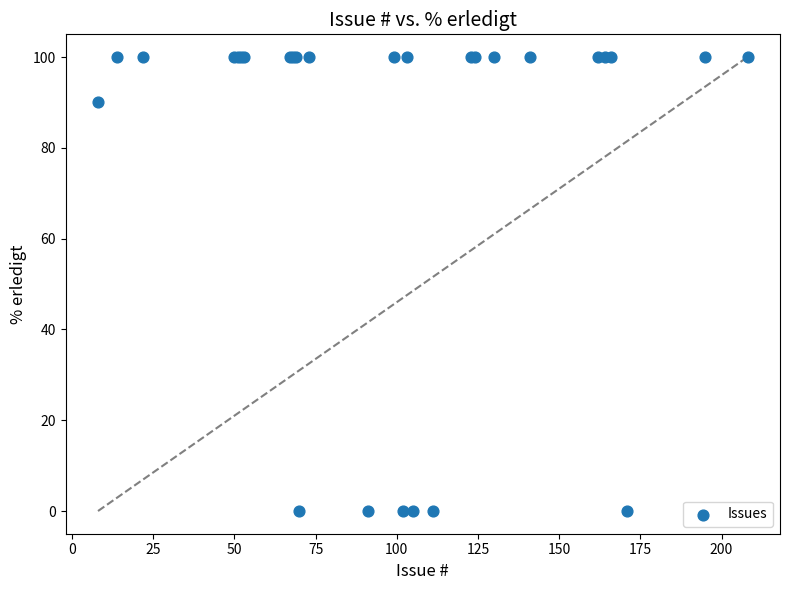

What Y value in the scatter plot is closest to 50?

90